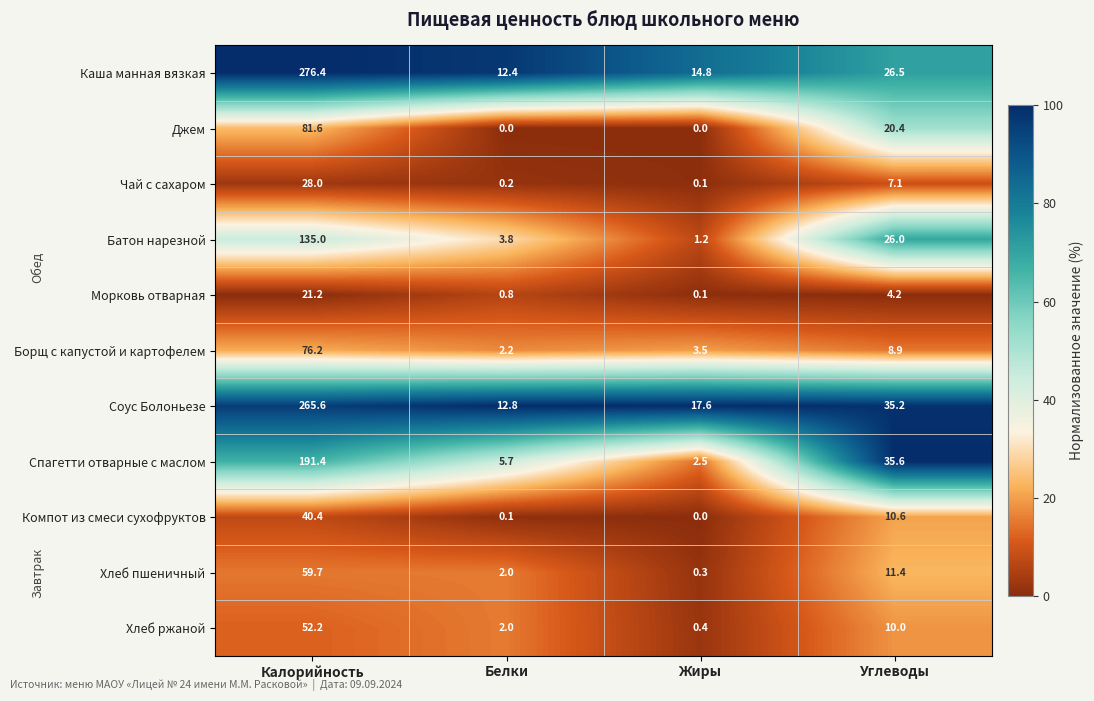

Which series has the widest spread of values?

Каша манная вязкая